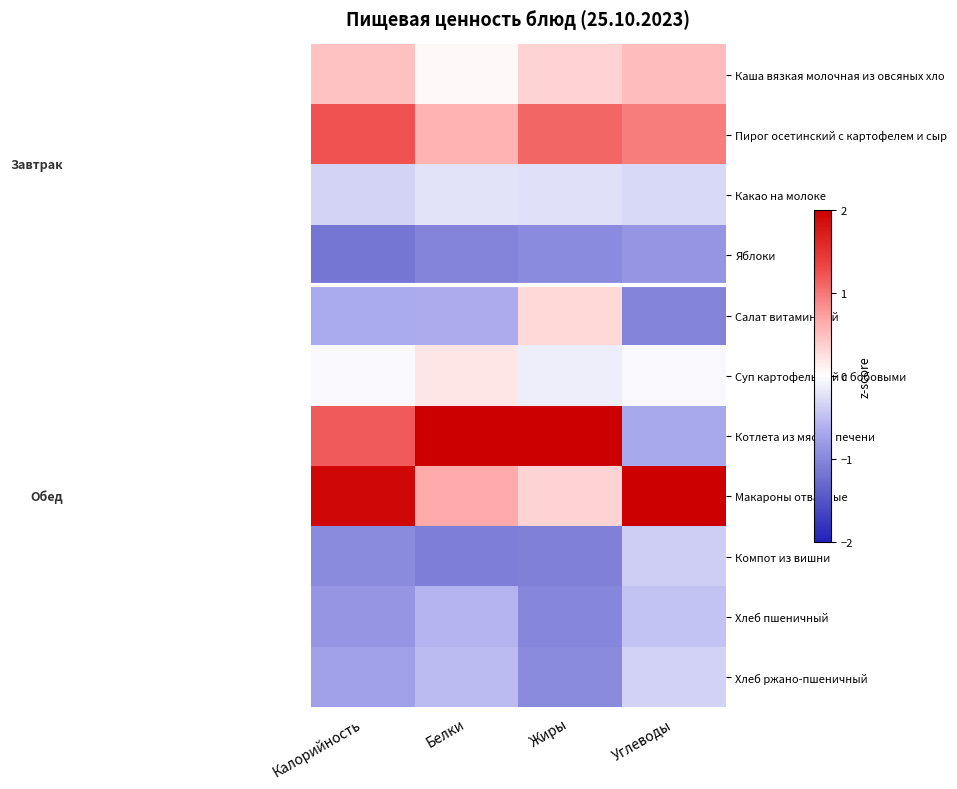

Reading right to left, list all the values displayed in this chart.

Каша вязкая молочная из овсяных хло: Углеводы=0.5	Жиры=0.3	Белки=0.0	Калорийность=0.5
Пирог осетинский с картофелем и сыр: Углеводы=1.0	Жиры=1.1	Белки=0.6	Калорийность=1.2
Какао на молоке: Углеводы=-0.3	Жиры=-0.2	Белки=-0.2	Калорийность=-0.3
Яблоки: Углеводы=-0.9	Жиры=-1.0	Белки=-1.0	Калорийность=-1.2
Салат витаминный: Углеводы=-1.0	Жиры=0.3	Белки=-0.7	Калорийность=-0.7
Суп картофельный с бобовыми: Углеводы=-0.1	Жиры=-0.1	Белки=0.2	Калорийность=-0.1
Котлета из мяса и печени: Углеводы=-0.7	Жиры=2.3	Белки=2.6	Калорийность=1.2
Макароны отварные: Углеводы=2.6	Жиры=0.3	Белки=0.7	Калорийность=1.9
Компот из вишни: Углеводы=-0.4	Жиры=-1.1	Белки=-1.1	Калорийность=-1.0
Хлеб пшеничный: Углеводы=-0.5	Жиры=-1.0	Белки=-0.6	Калорийность=-0.9
Хлеб ржано-пшеничный: Углеводы=-0.3	Жиры=-1.0	Белки=-0.5	Калорийность=-0.8